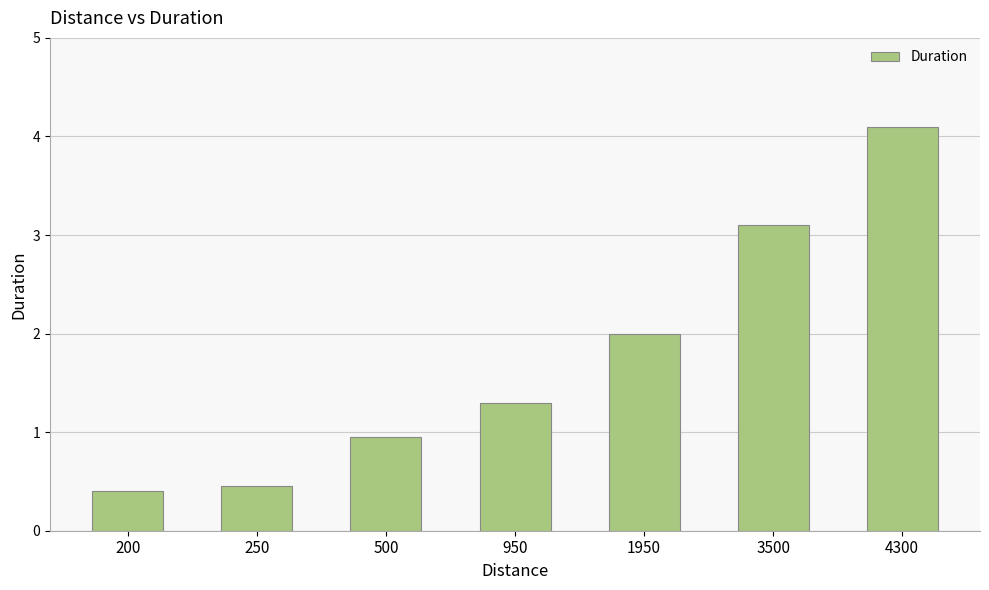

List the labels in order of value, largest first.

4300, 3500, 1950, 950, 500, 250, 200